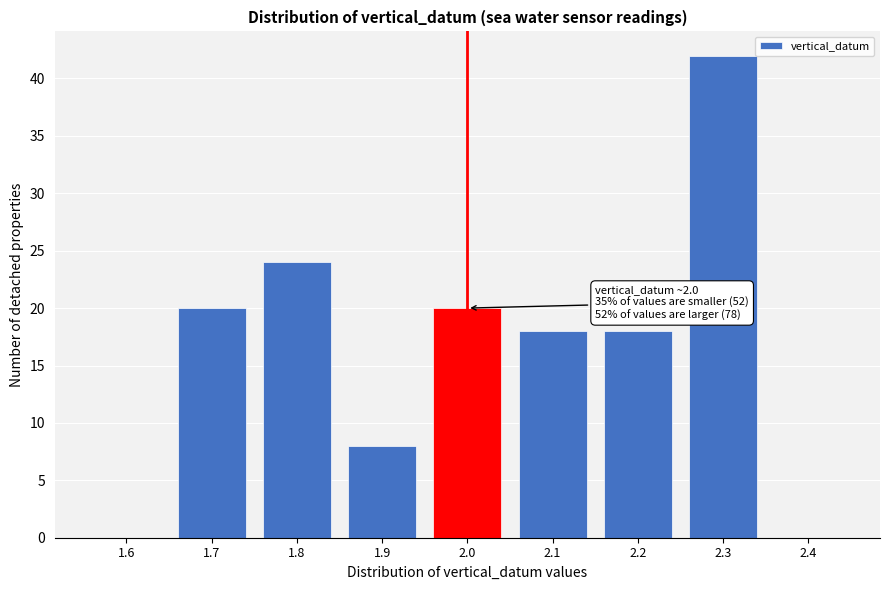

Reading right to left, transcribe all the data shown in this chart.

2.4=0	2.3=42	2.2=18	2.1=18	2.0=20	1.9=8	1.8=24	1.7=20	1.6=0